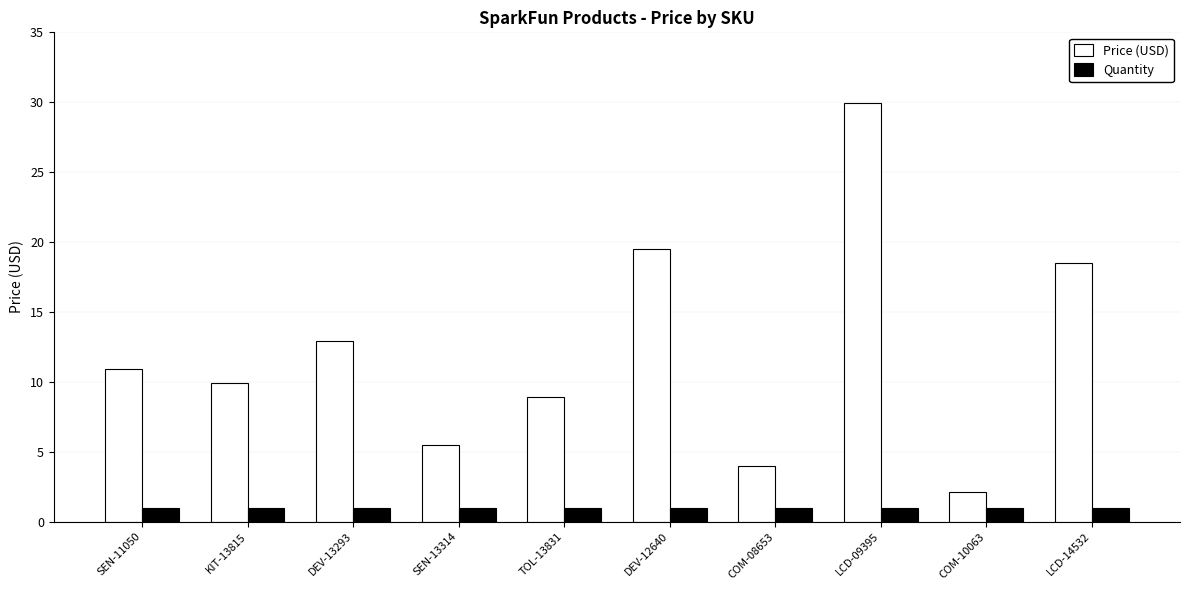

Which series has the largest total across all categories?

Price (USD)